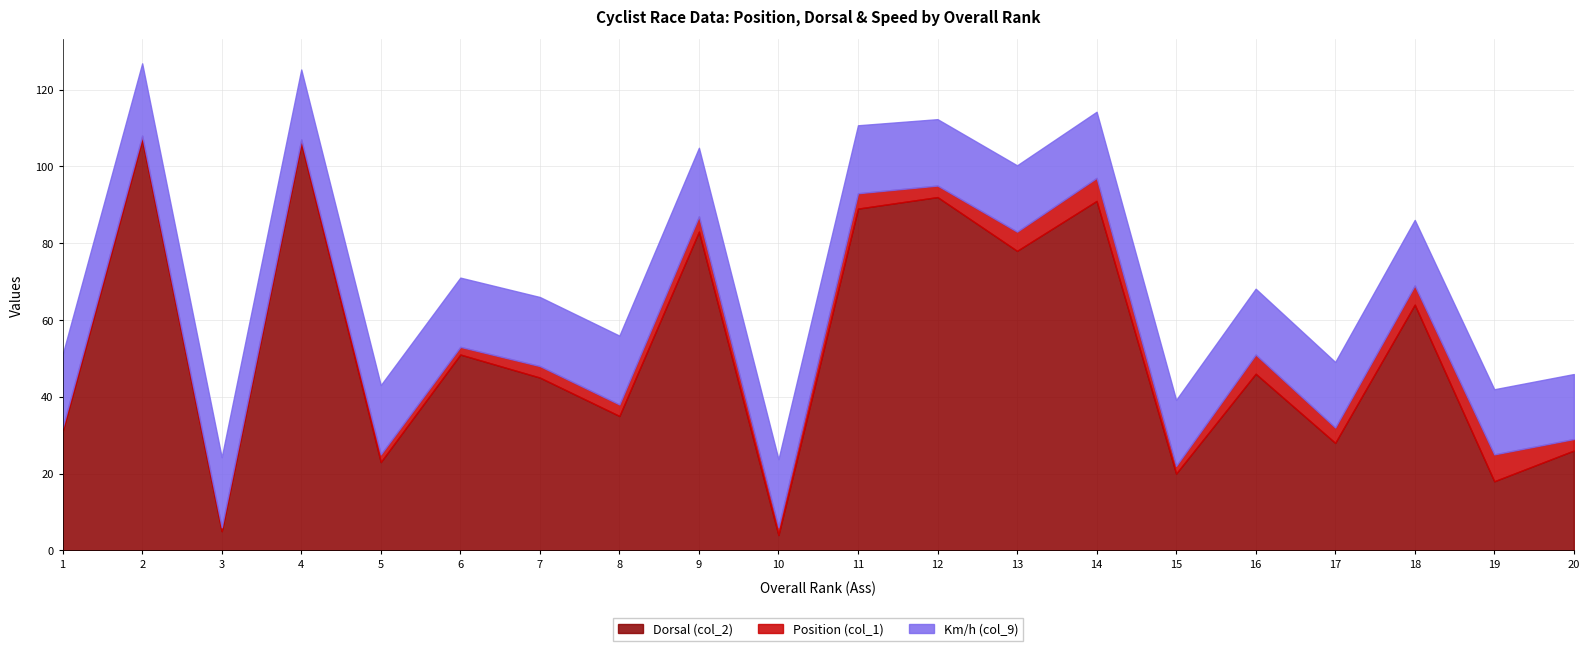

Between 15 and 20, which series saw the biggest shift?

Dorsal (col_2)